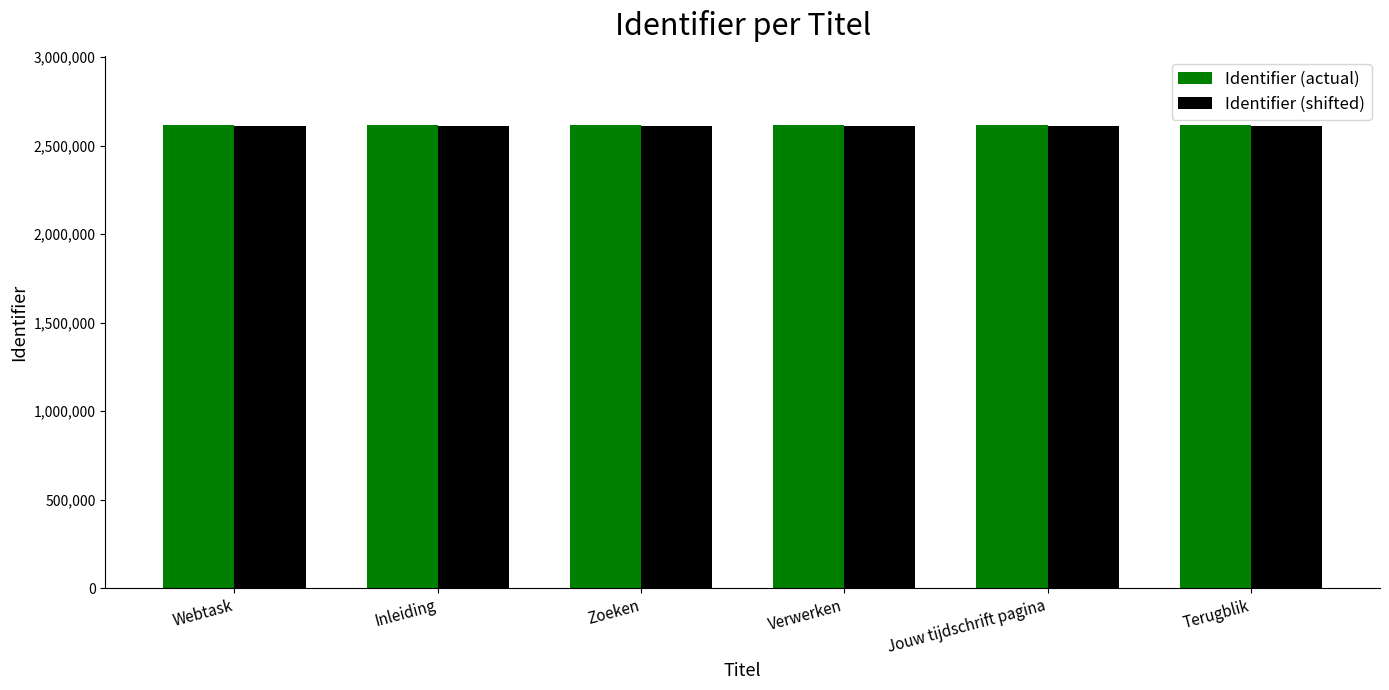

What is the minimum value shown in the chart?

2611513